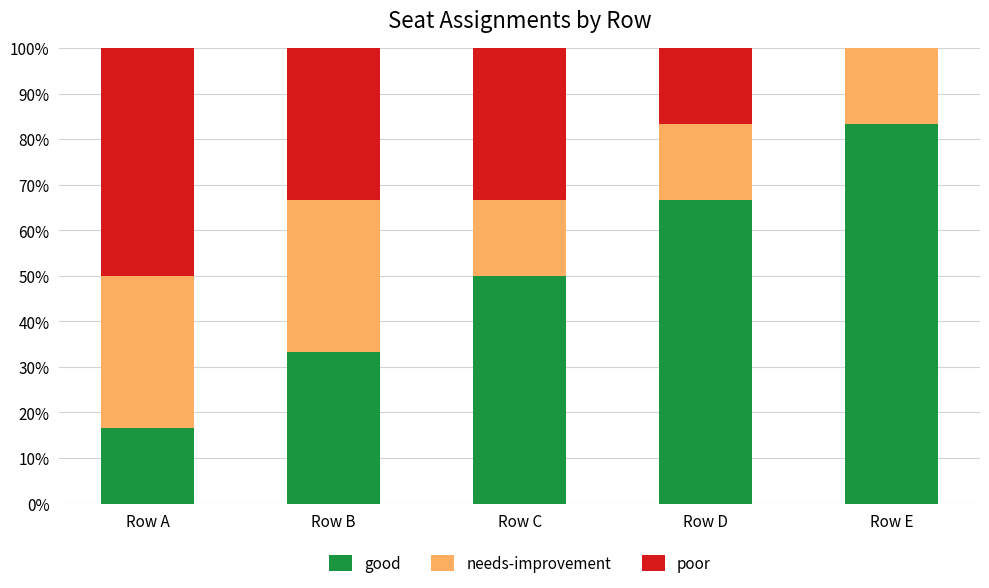

True or false: good has a value of 125.9 at Row E.

False